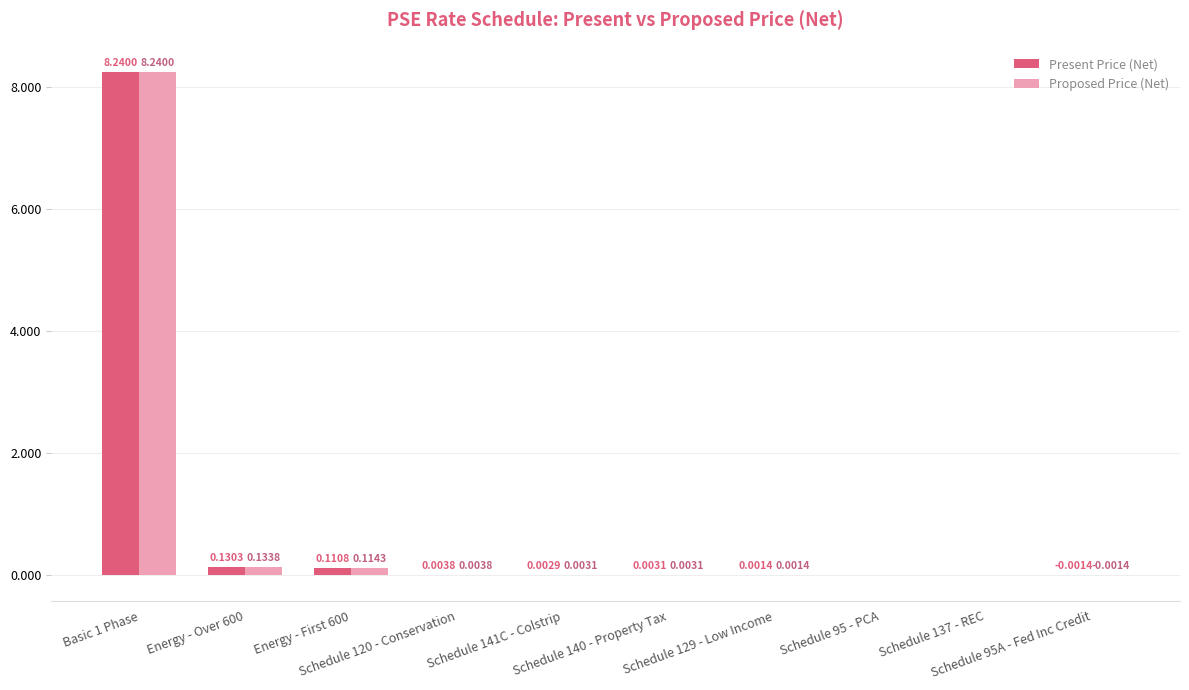

How many series are shown in this chart?

2